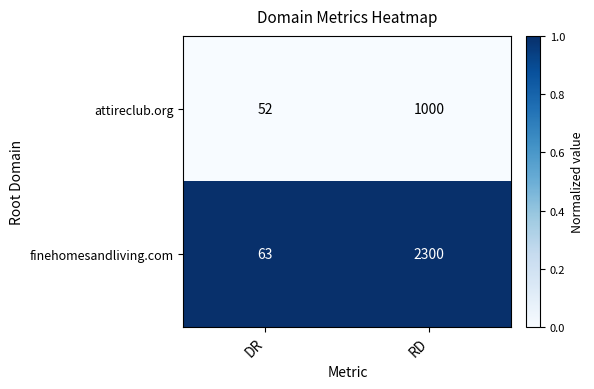

Reading left to right, list all the values displayed in this chart.

attireclub.org: 52	1000
finehomesandliving.com: 63	2300